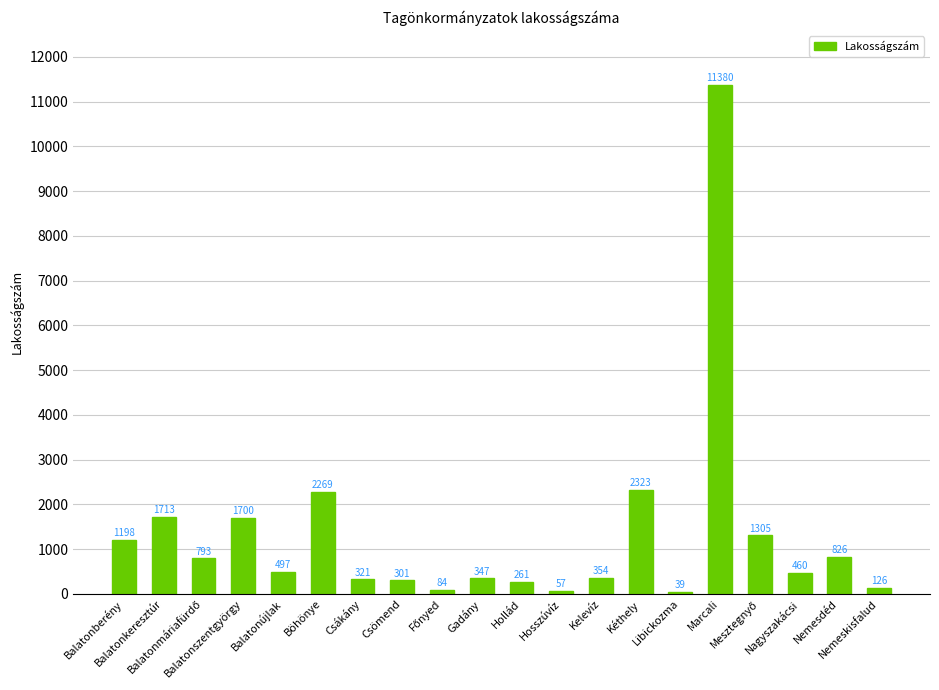

What is the difference between the maximum and minimum values?

11341